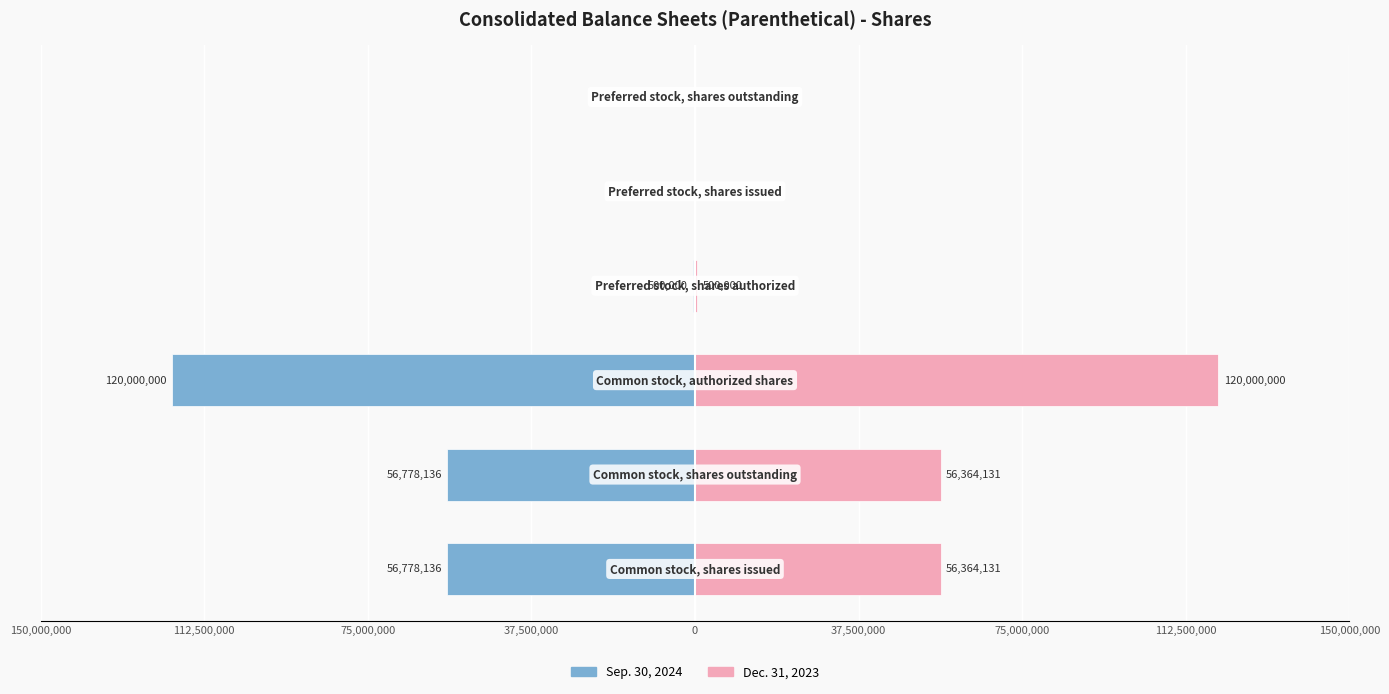

List the series in order of their peak value, lowest first.

Sep. 30, 2024, Dec. 31, 2023